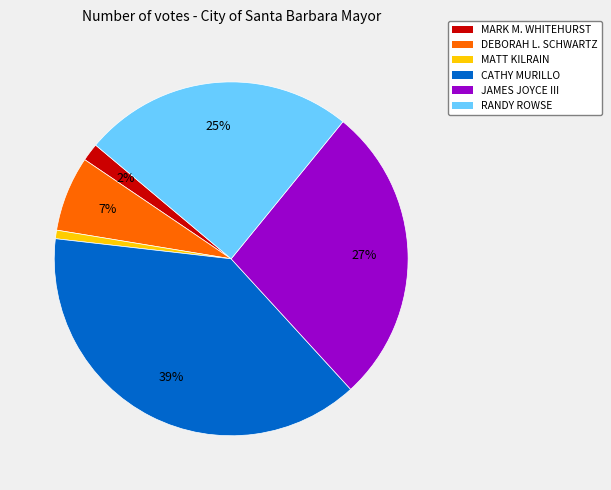

Between DEBORAH L. SCHWARTZ and JAMES JOYCE III, which is larger?

JAMES JOYCE III